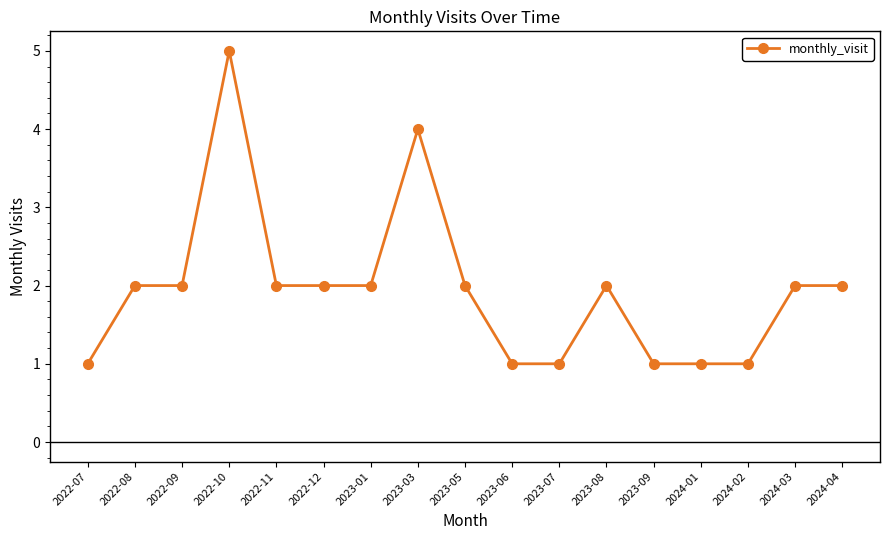

The value at 2023-05 is 1. True or false?

False